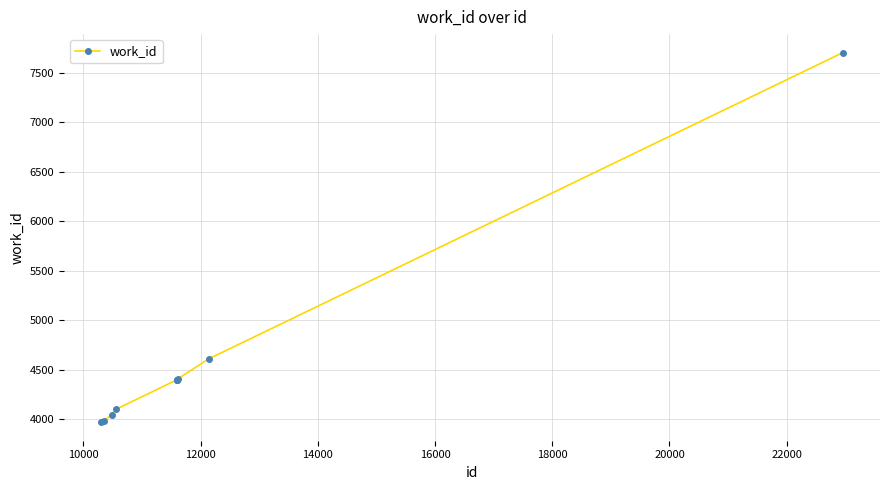

What is the difference between the maximum and second lowest values?

3719